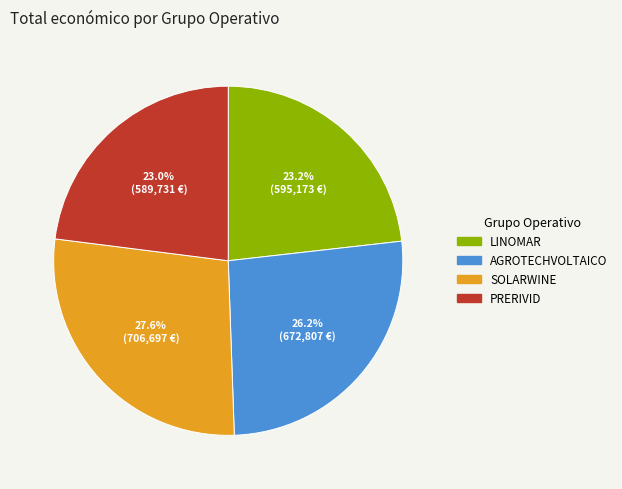

Count the number of slices in the pie.

4